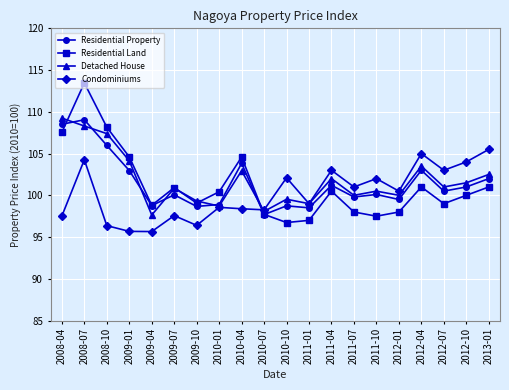

What is the average value of the Residential Property series?

101.4